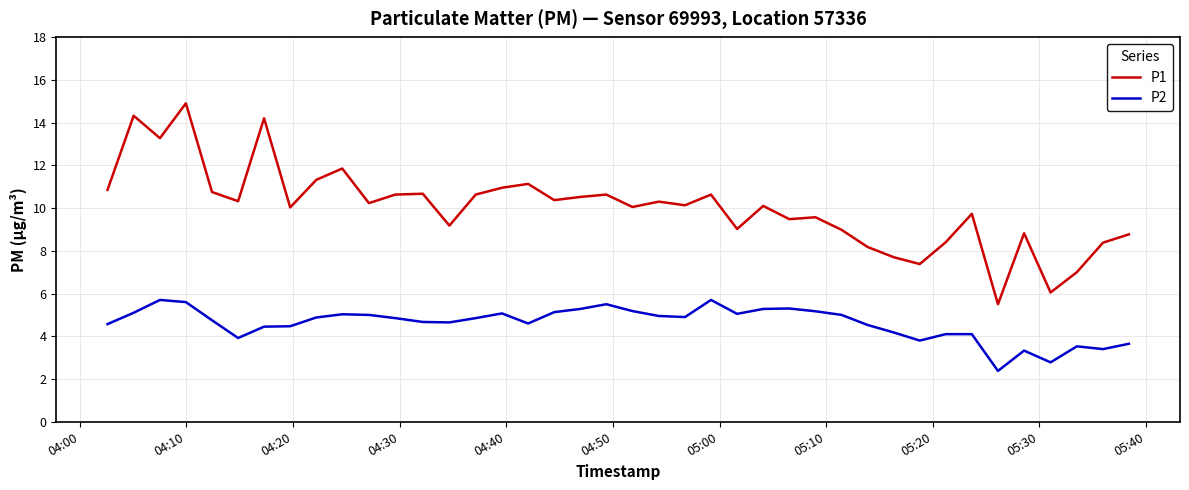

Which series has the widest spread of values?

P1